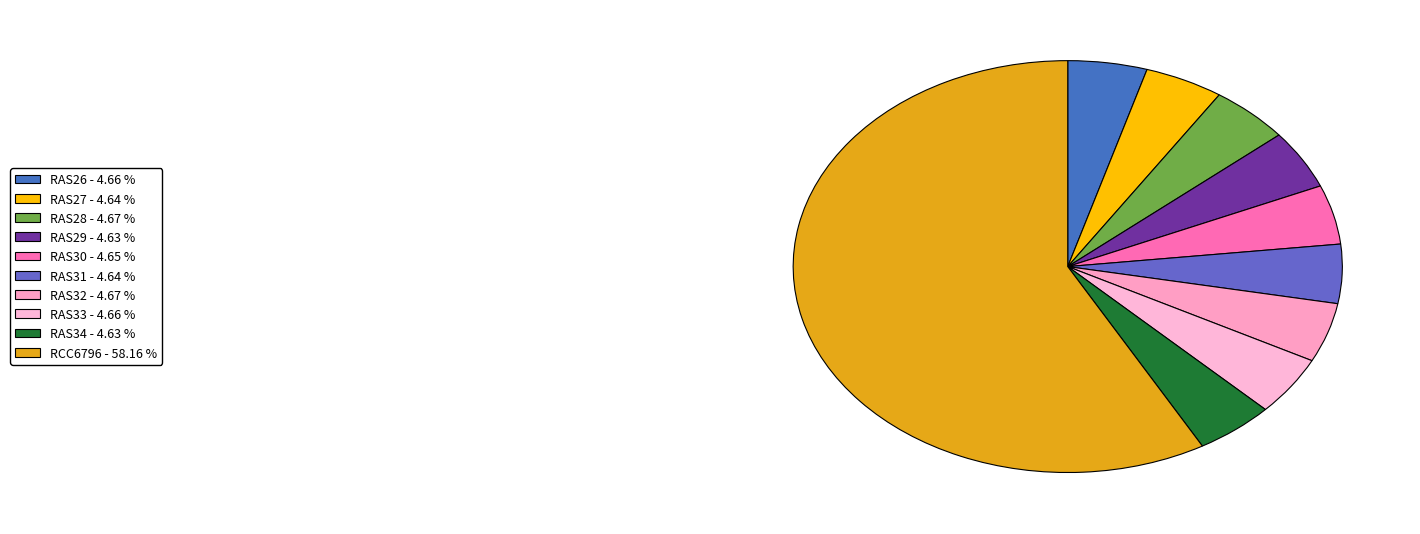

To the nearest percent, what is the average slice percentage?

10%